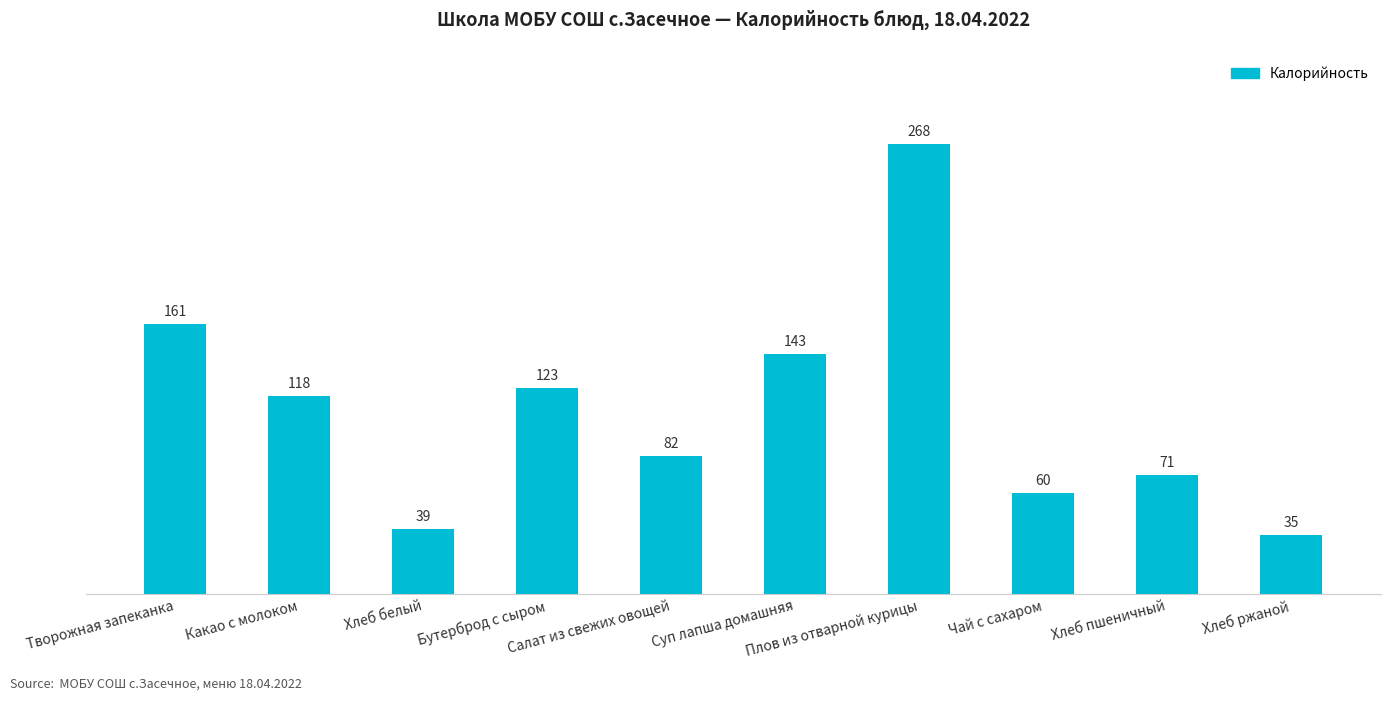

List the labels in order of value, largest first.

Плов из отварной курицы, Творожная запеканка, Суп лапша домашняя, Бутерброд с сыром, Какао с молоком, Салат из свежих овощей, Хлеб пшеничный, Чай с сахаром, Хлеб белый, Хлеб ржаной